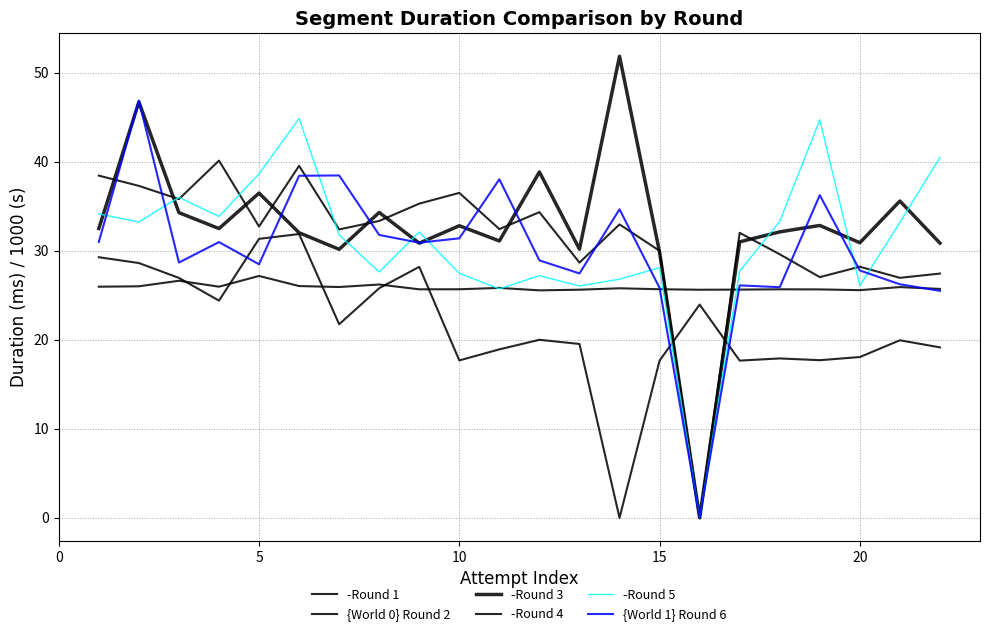

Count the number of categories in the chart.

22